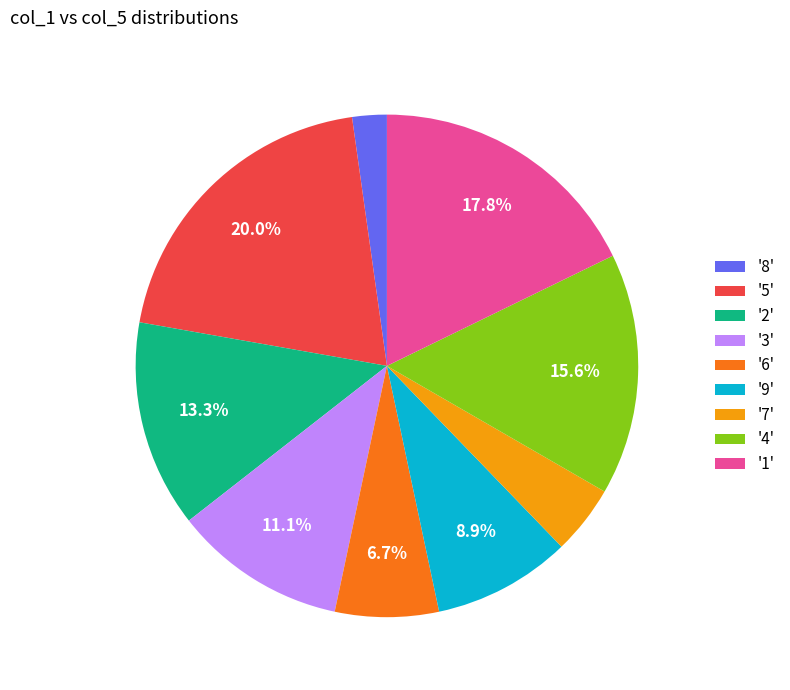

Which has a higher value, '6' or '7'?

'6'